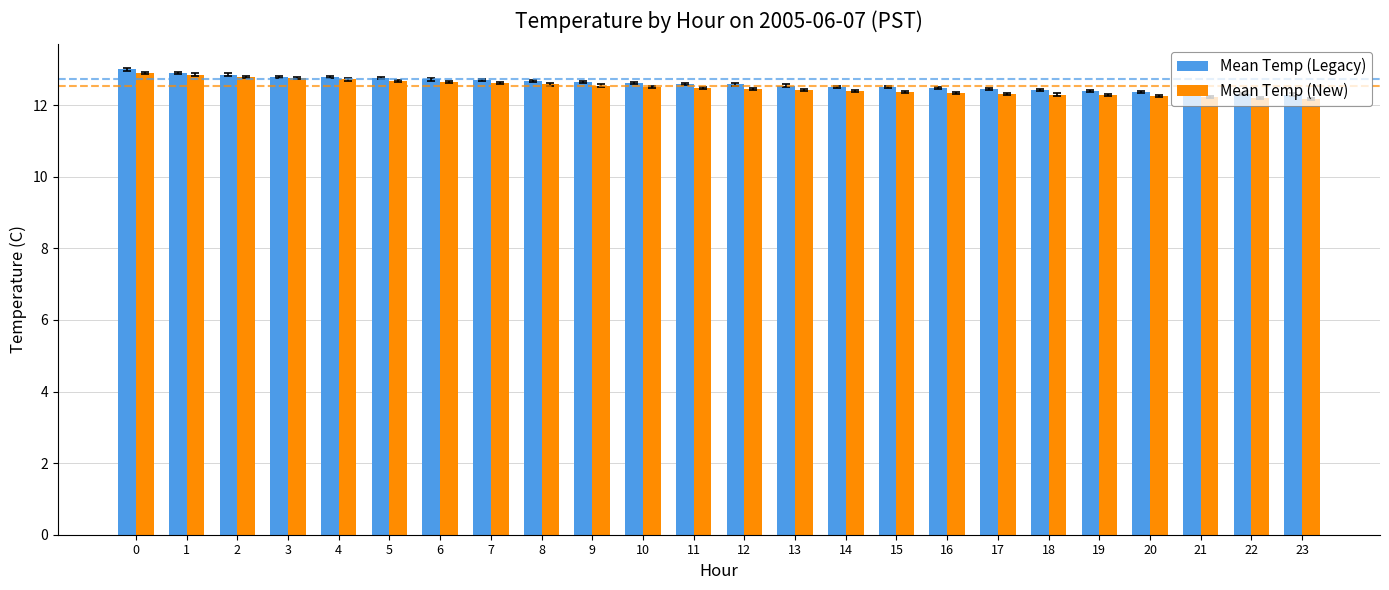

What is the difference between the maximum and minimum values in the Mean Temp (New) series?

0.7